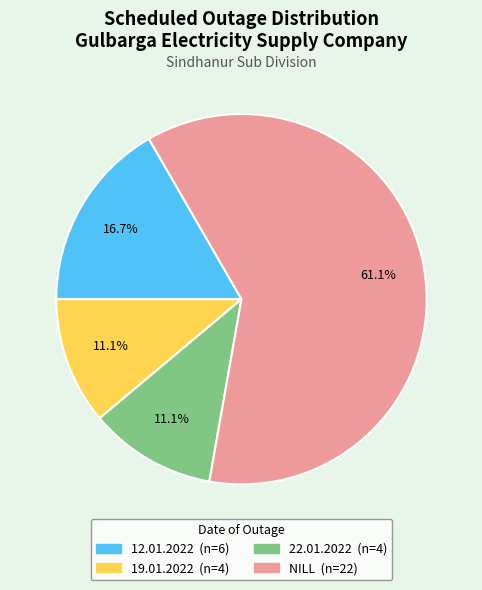

Count the number of slices in the pie.

4